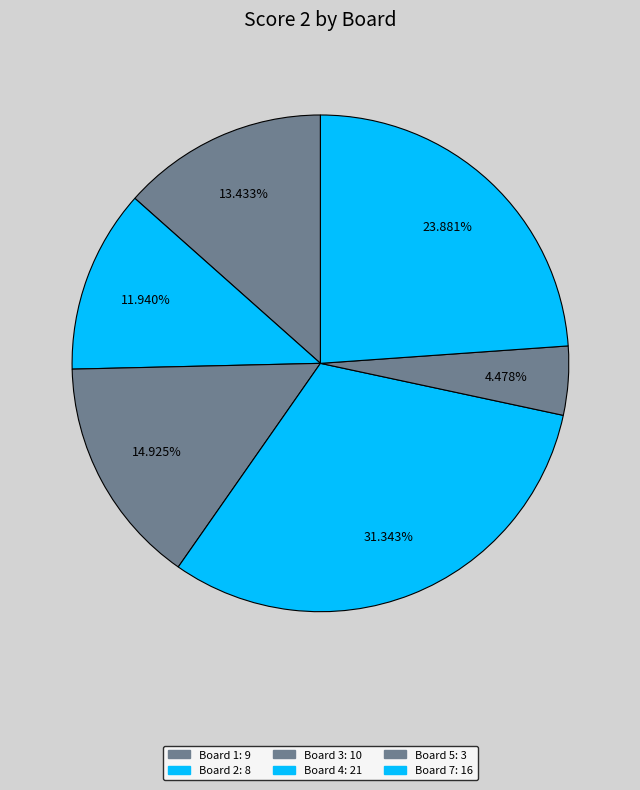

How many segments does this pie chart have?

6